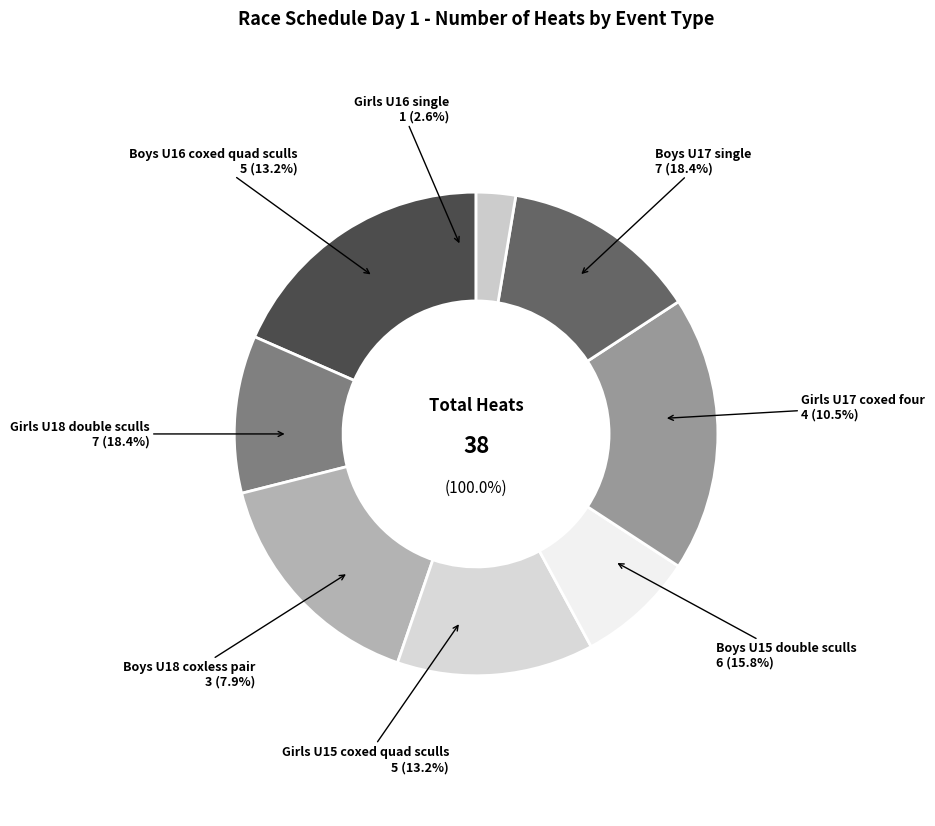

The Boys U17 single slice represents 18% of the pie. True or false?

True